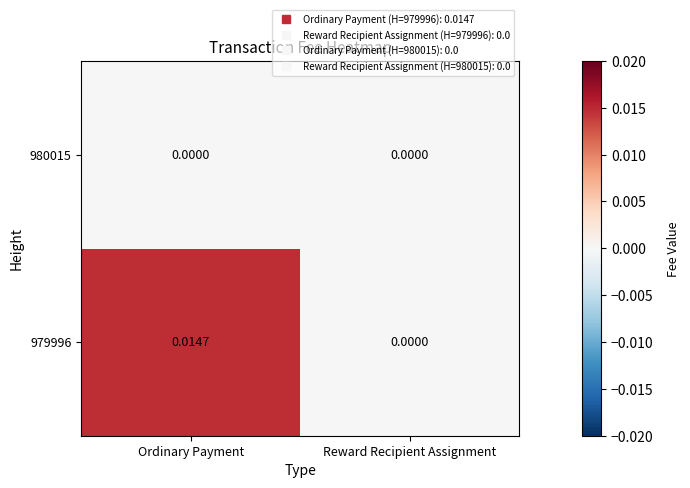

At which label does 979996 reach its minimum?

Reward Recipient Assignment